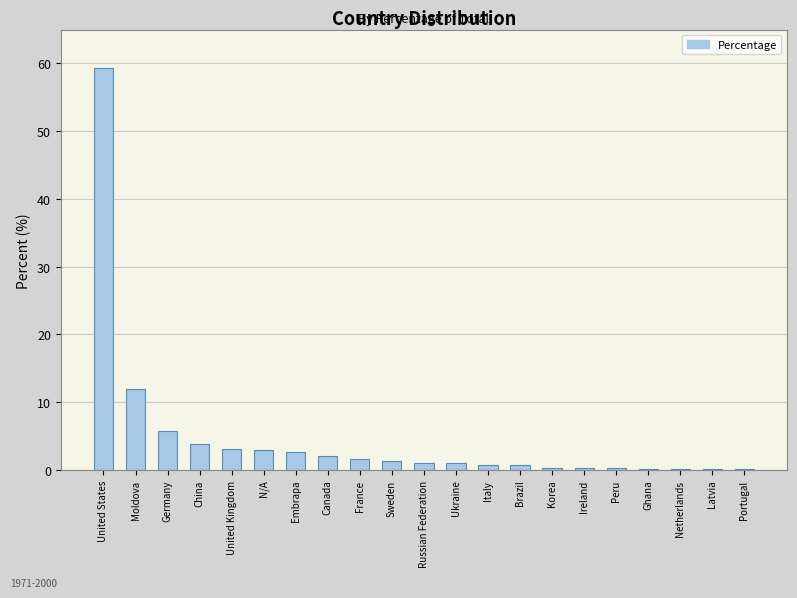

What is the greatest value displayed?

59.4